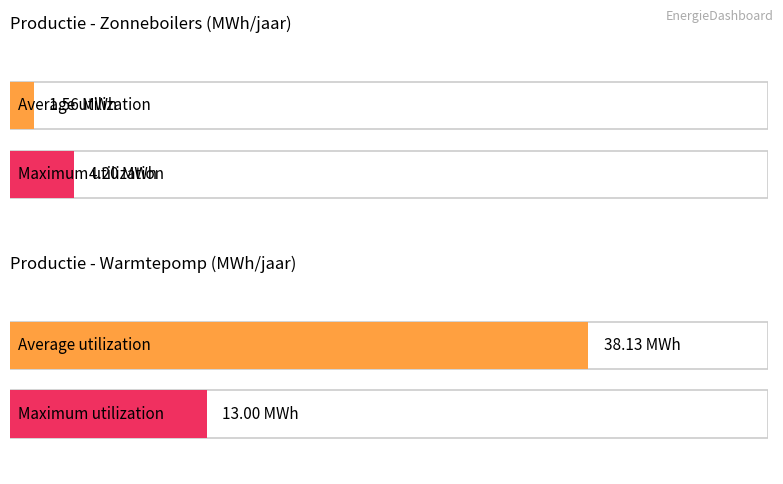

What is the sum of the Maximum utilization values at Zonneboilers and Warmtepomp?

17.2